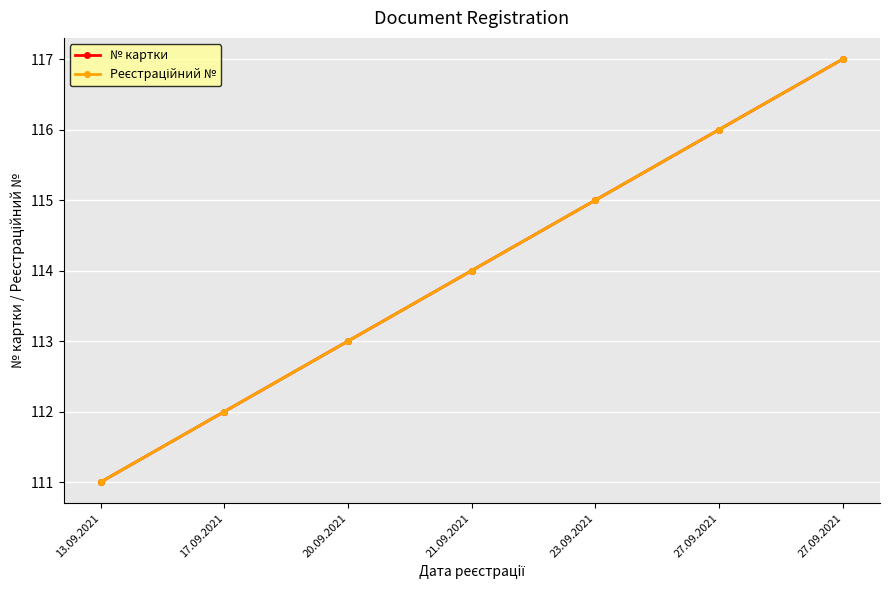

Is this an area chart (filled region under the line)?

No